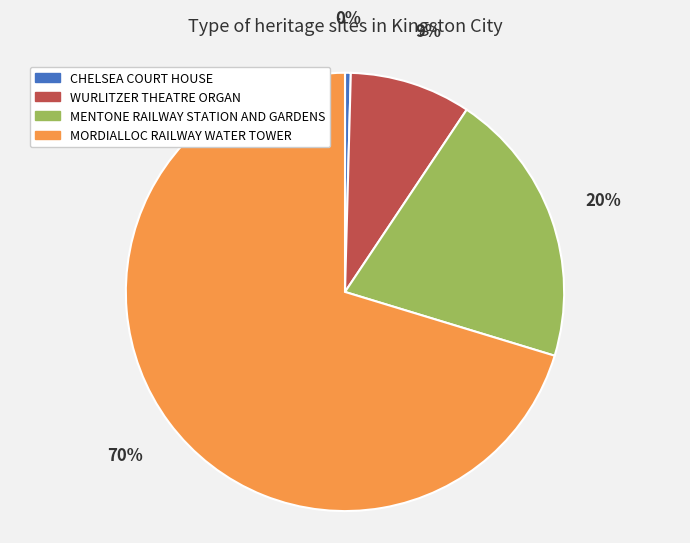

The WURLITZER THEATRE ORGAN slice represents 21% of the pie. True or false?

False